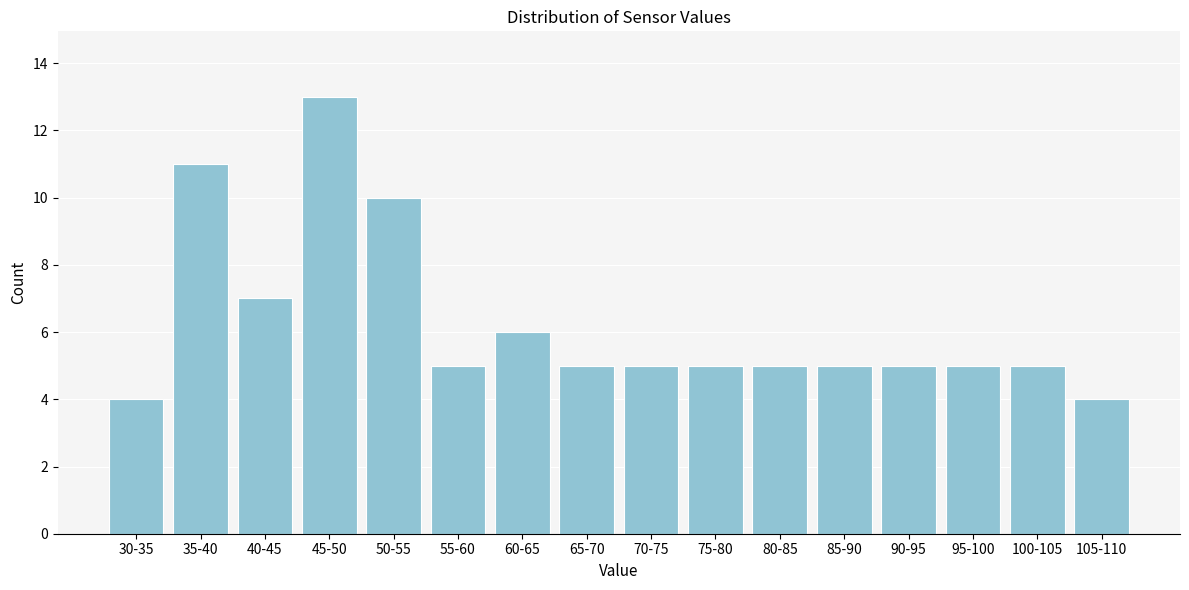

Reading right to left, list all the values displayed in this chart.

105-110=4	100-105=5	95-100=5	90-95=5	85-90=5	80-85=5	75-80=5	70-75=5	65-70=5	60-65=6	55-60=5	50-55=10	45-50=13	40-45=7	35-40=11	30-35=4